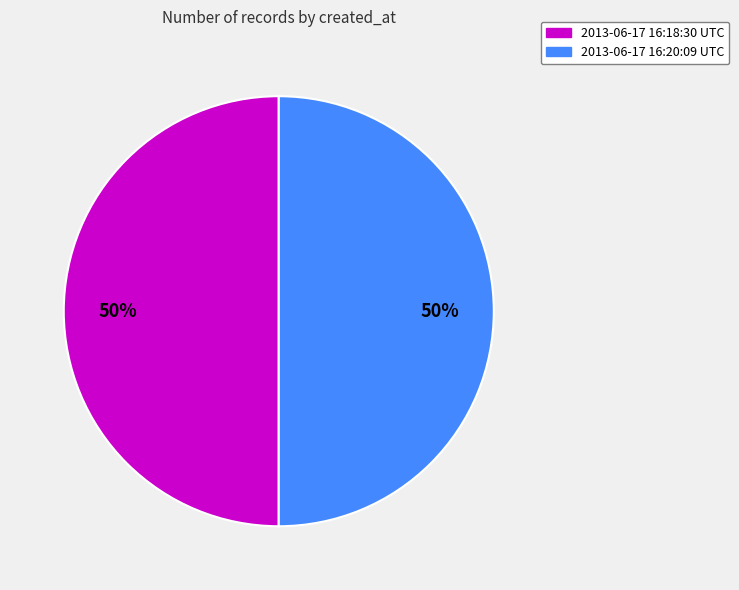

Is the sum of 2013-06-17 16:18:30 UTC and 2013-06-17 16:20:09 UTC greater than half?

Yes